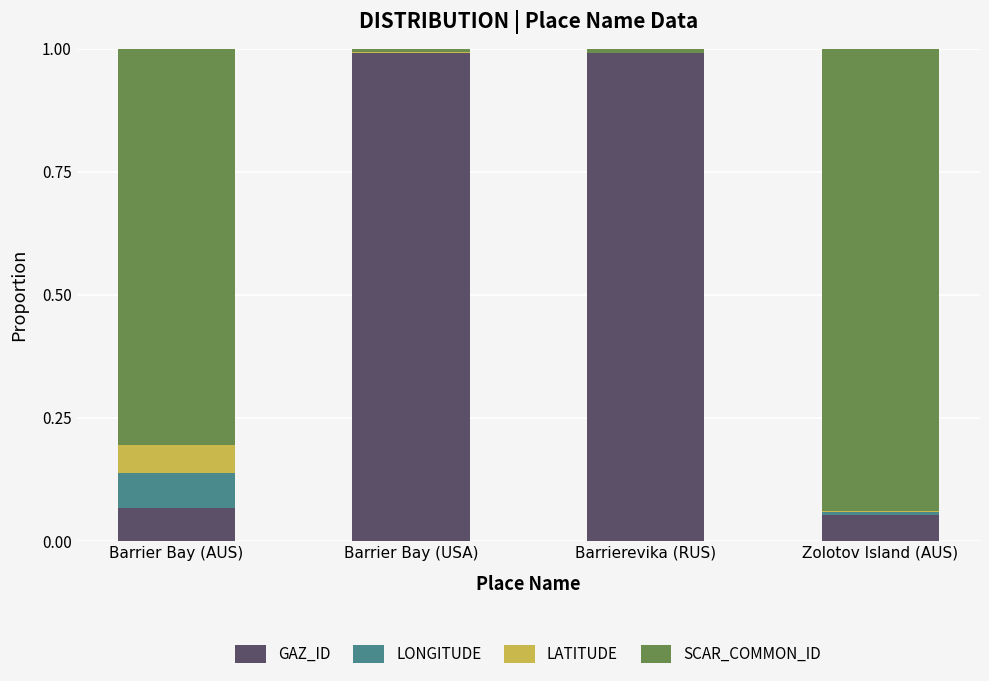

What is the sum of the GAZ_ID values at Barrierevika (RUS) and Barrier Bay (USA)?

2.0